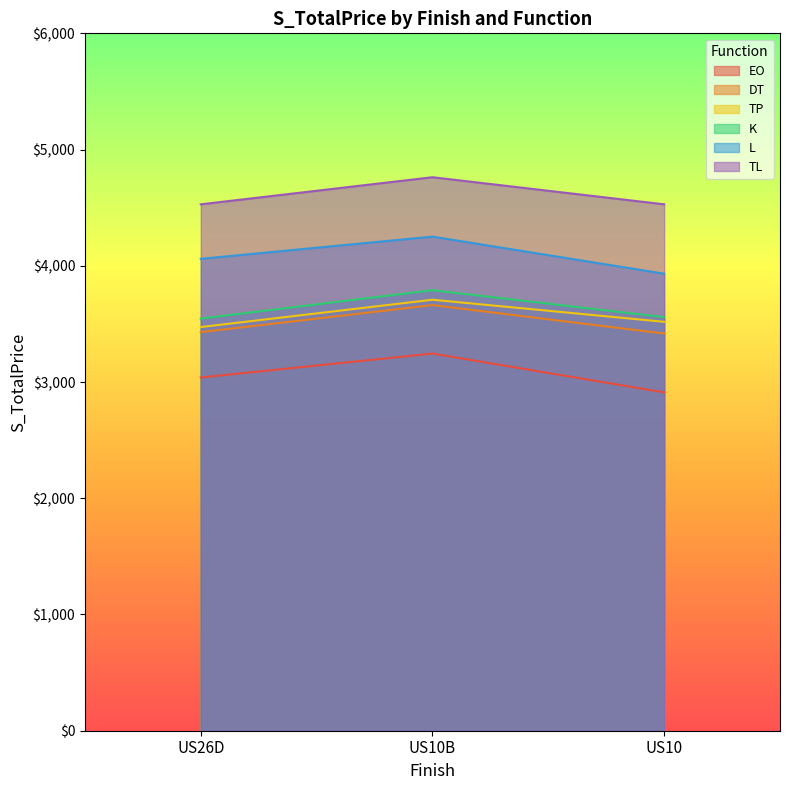

Is it true that DT equals 3662 at US10B?

True